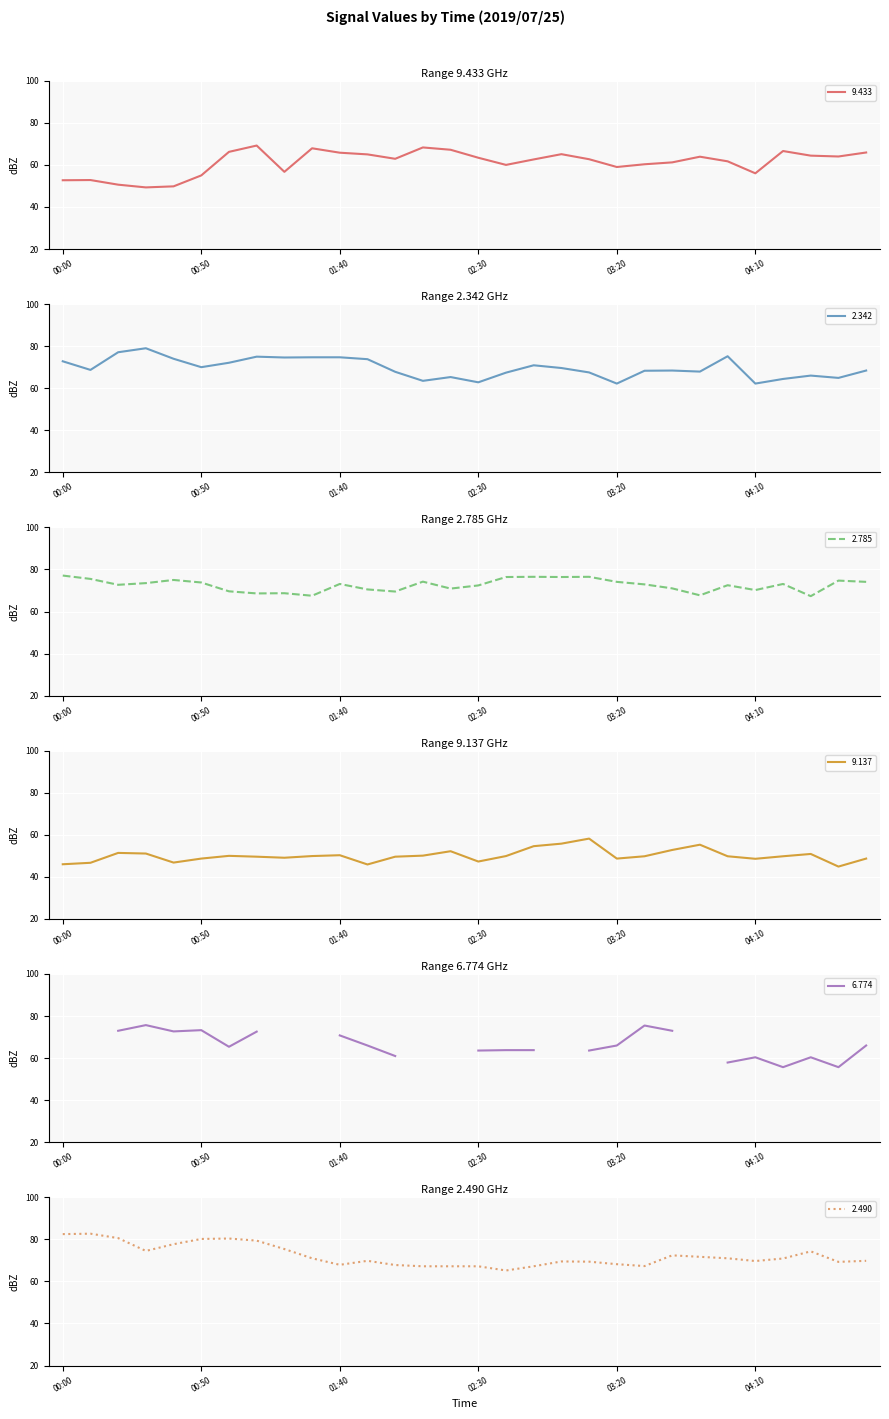

At which category does the chart reach its peak across all series?

00:10